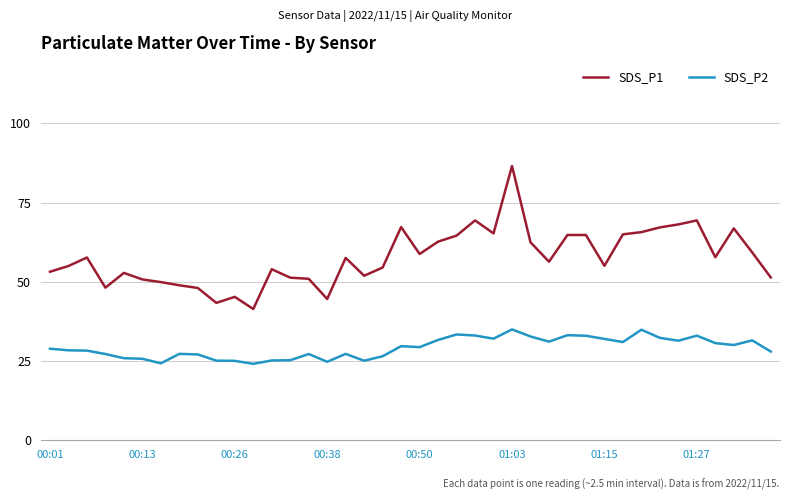

Which series has the largest total across all categories?

SDS_P1